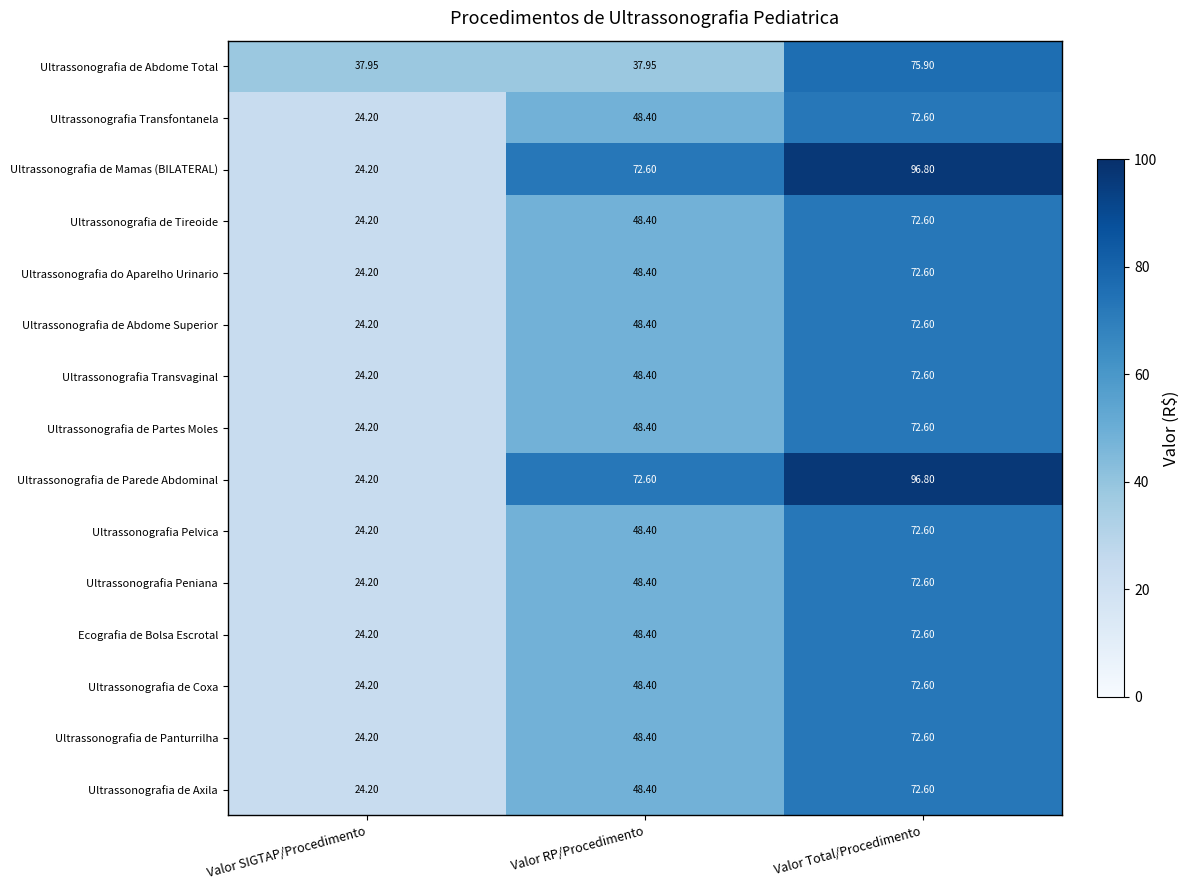

Rank the categories by Ultrassonografia Transvaginal value from lowest to highest.

Valor SIGTAP/Procedimento, Valor RP/Procedimento, Valor Total/Procedimento